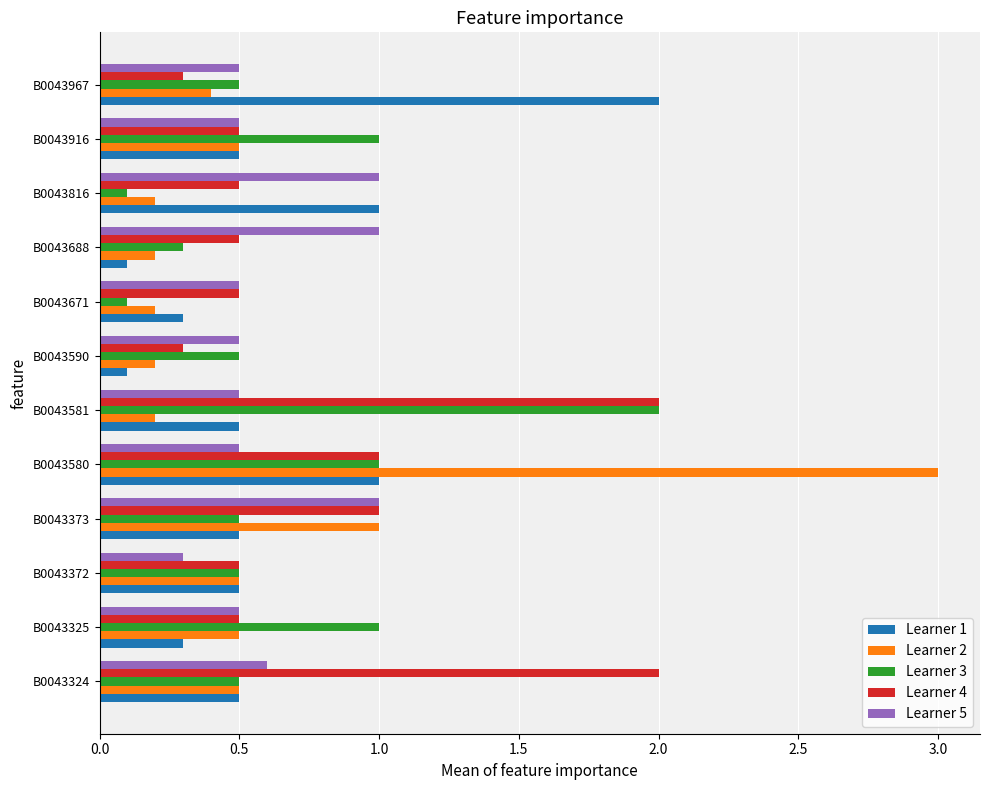

What are all the series names shown in the legend?

Learner 1, Learner 2, Learner 3, Learner 4, Learner 5